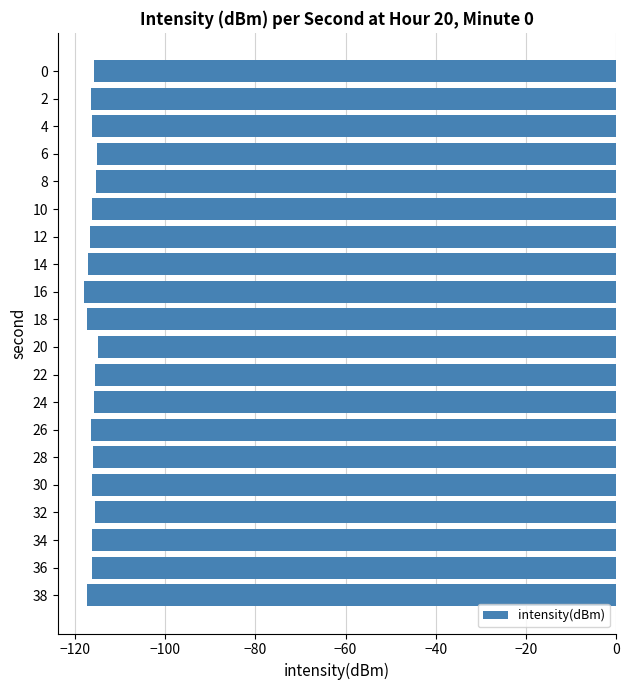

What is the value of the 11th bar from the top?

-115.0